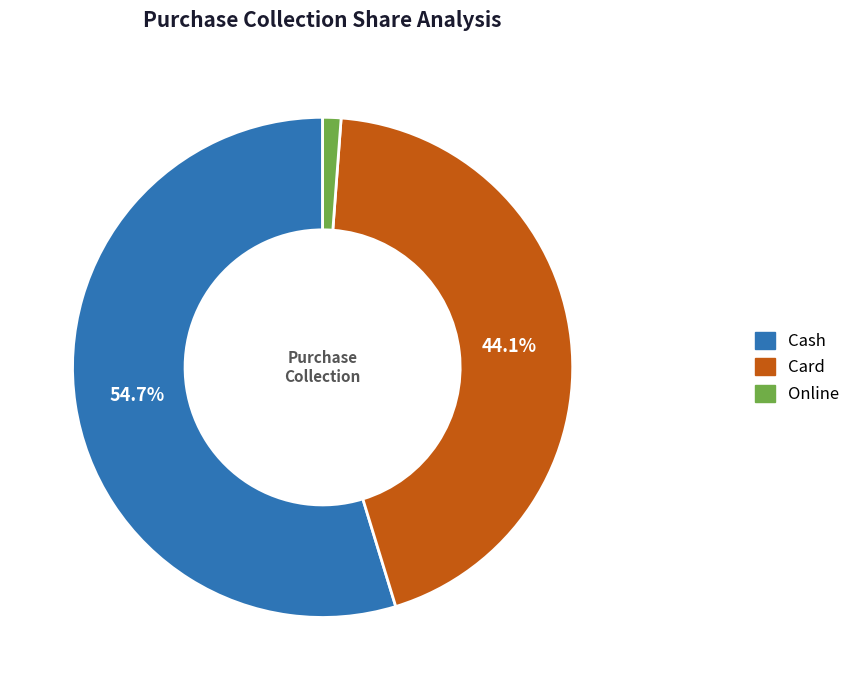

Which slice is the largest?

Cash